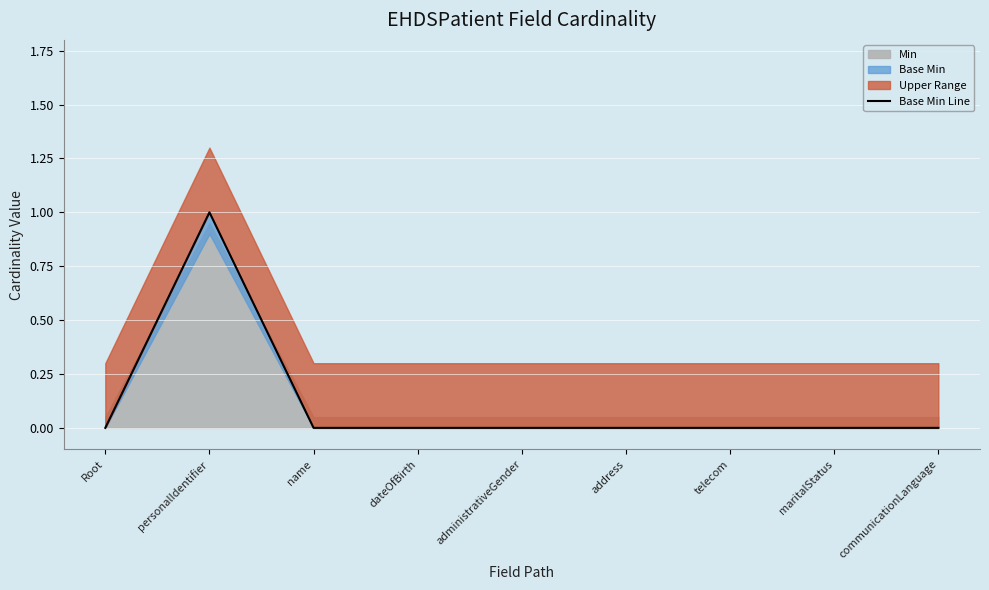

Rank the categories by value from highest to lowest.

personalIdentifier, Root, name, dateOfBirth, administrativeGender, address, telecom, maritalStatus, communicationLanguage